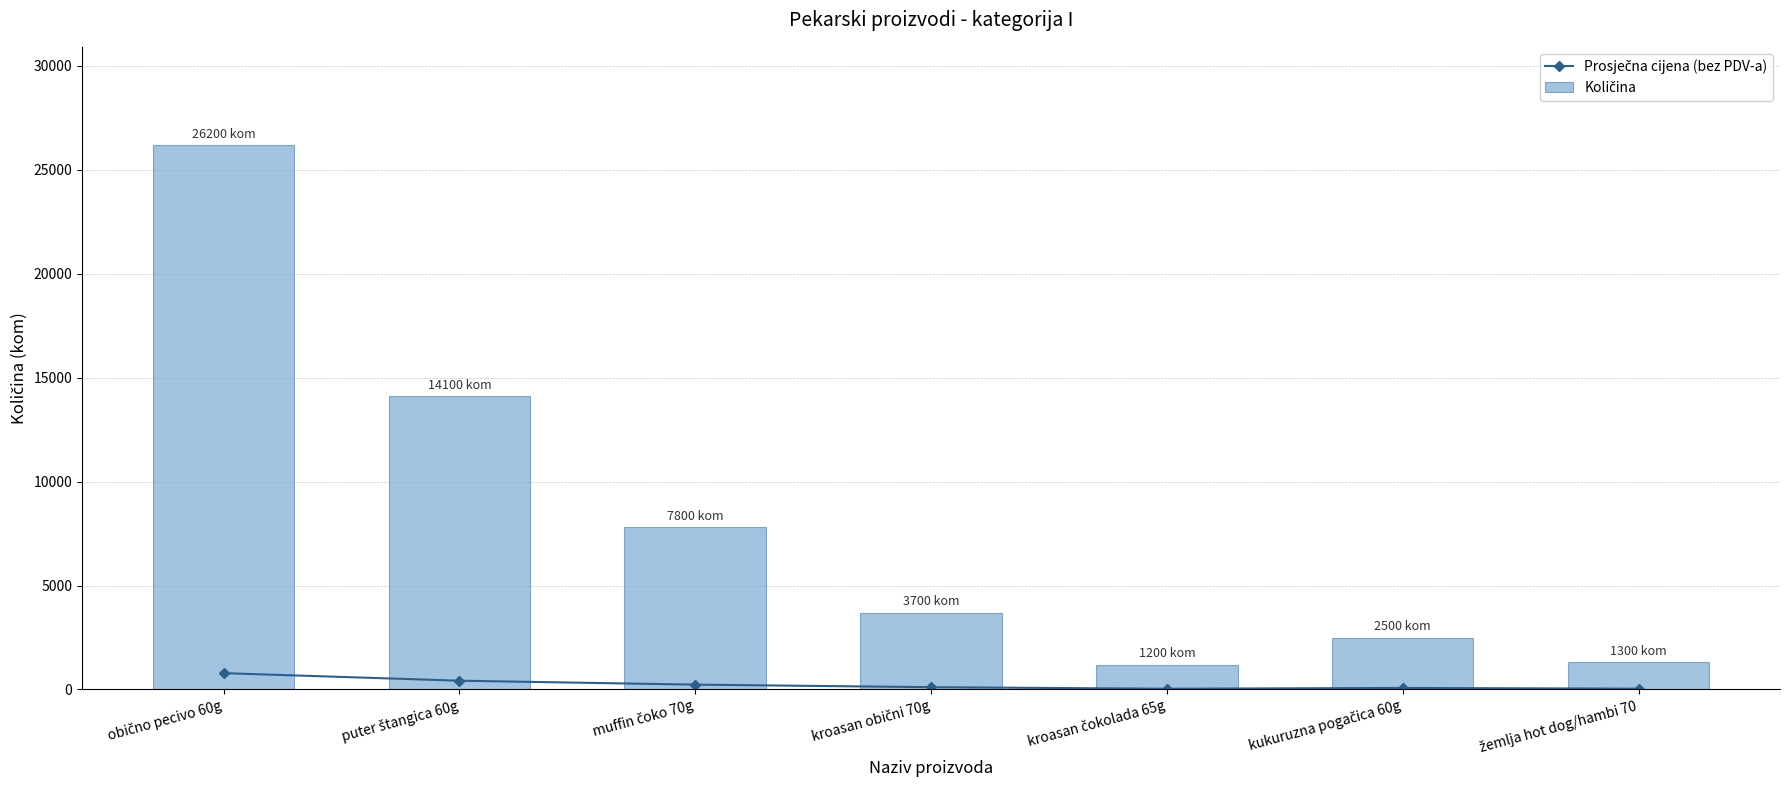

Reading left to right, extract all data points from this chart.

Prosječna cijena (bez PDV-a): 786	423	234	111	36	75	39
Količina: 26200	14100	7800	3700	1200	2500	1300